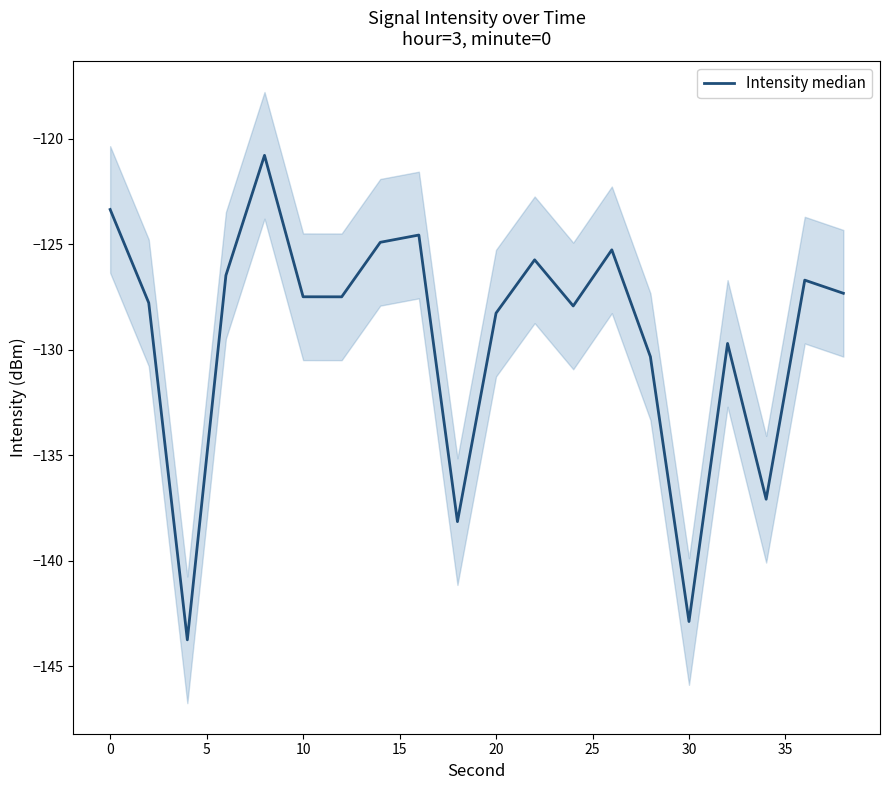

True or false: the data shows -180.1 at 10.

False